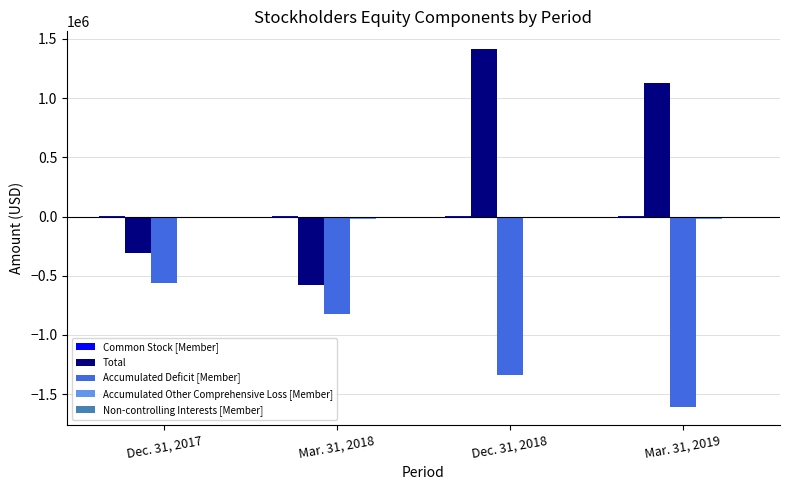

At which category does the chart reach its peak across all series?

Dec. 31, 2018